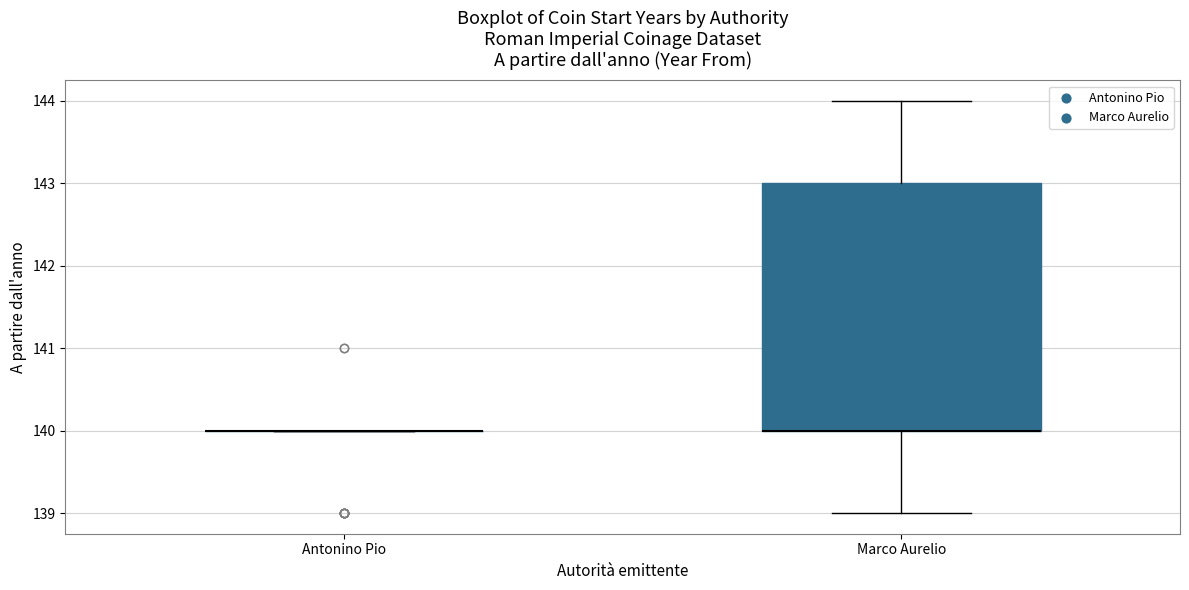

Where does the upper whisker of the box for Marco Aurelio end on the y-axis? The values are not printed on the chart, so give them approximately, as read against the axis.

144